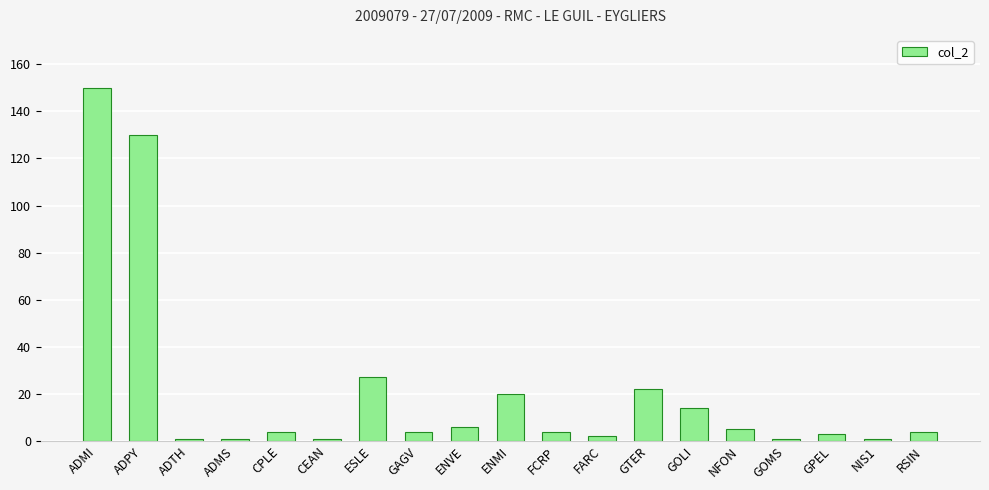

Reading left to right, list all the values displayed in this chart.

150	130	1	1	4	1	27	4	6	20	4	2	22	14	5	1	3	1	4